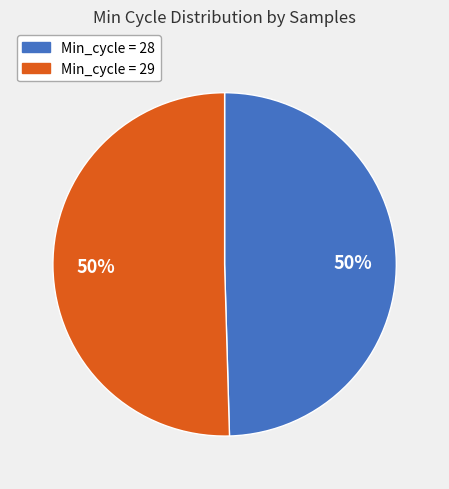

To the nearest percent, what is the average slice percentage?

50%